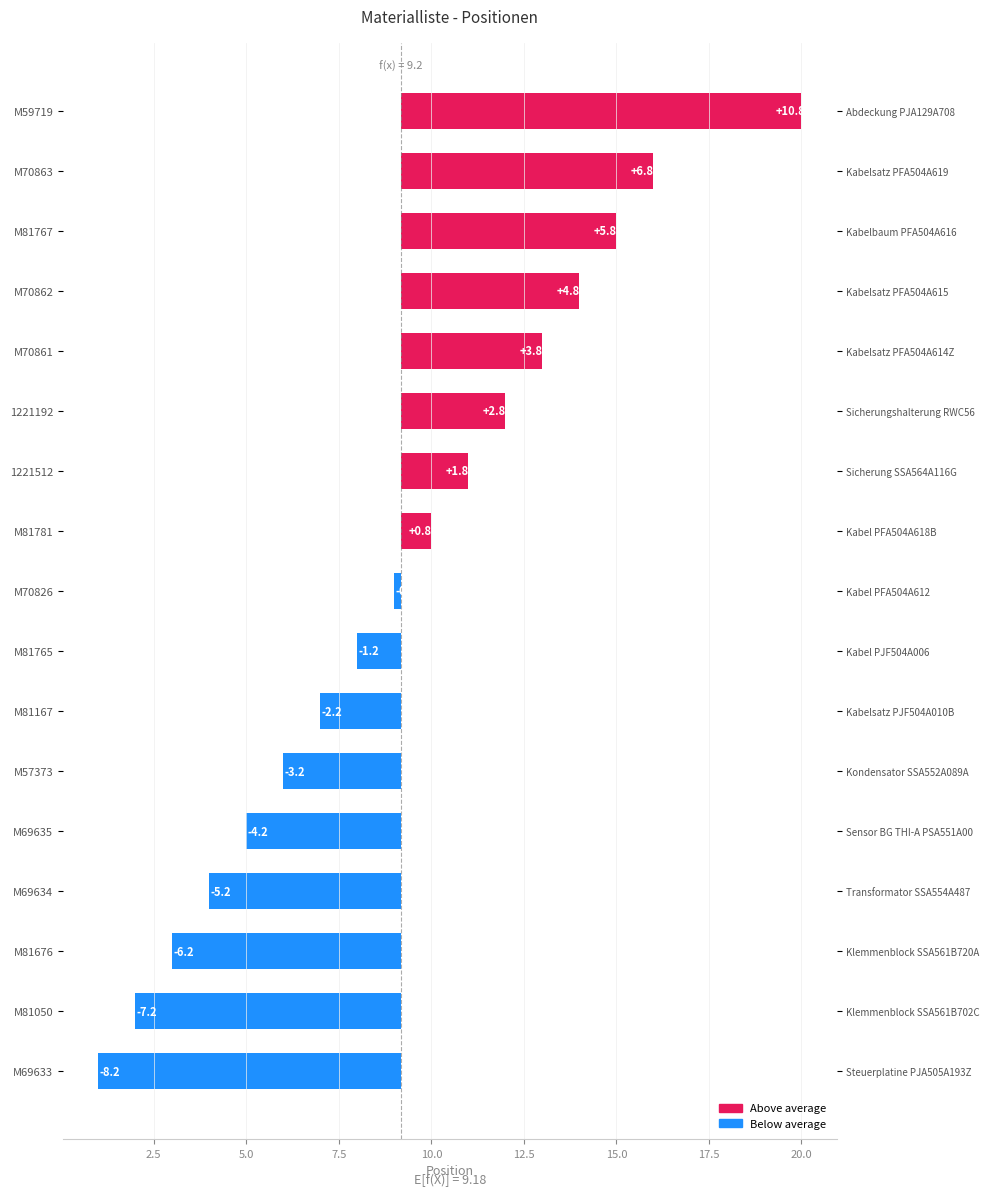

How many data points are above 0?

8